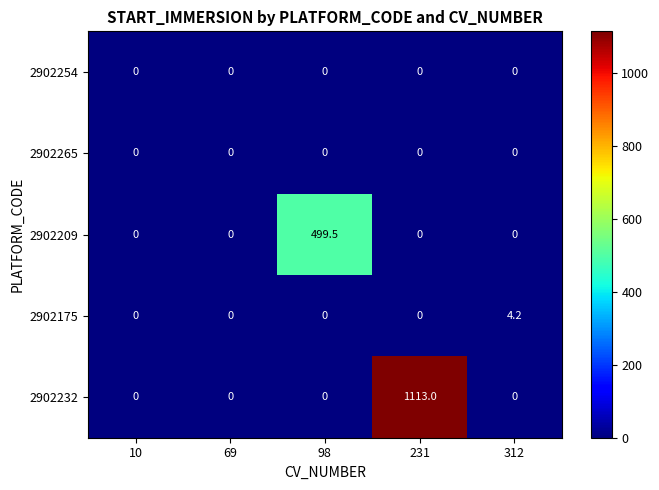

What is the average value of the 2902175 series?

0.8